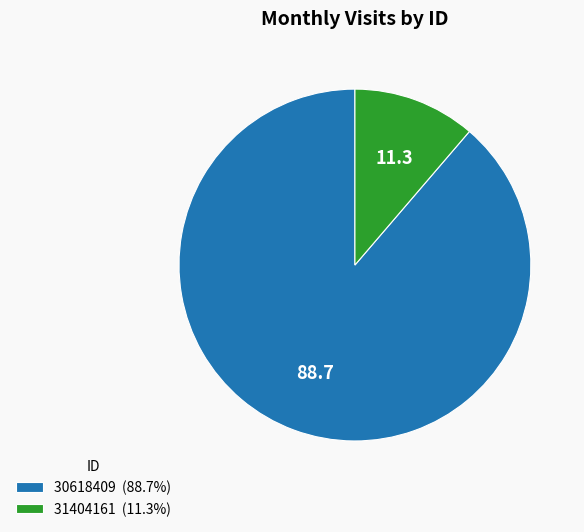

Is it true that 31404161 is 24% of the pie?

False